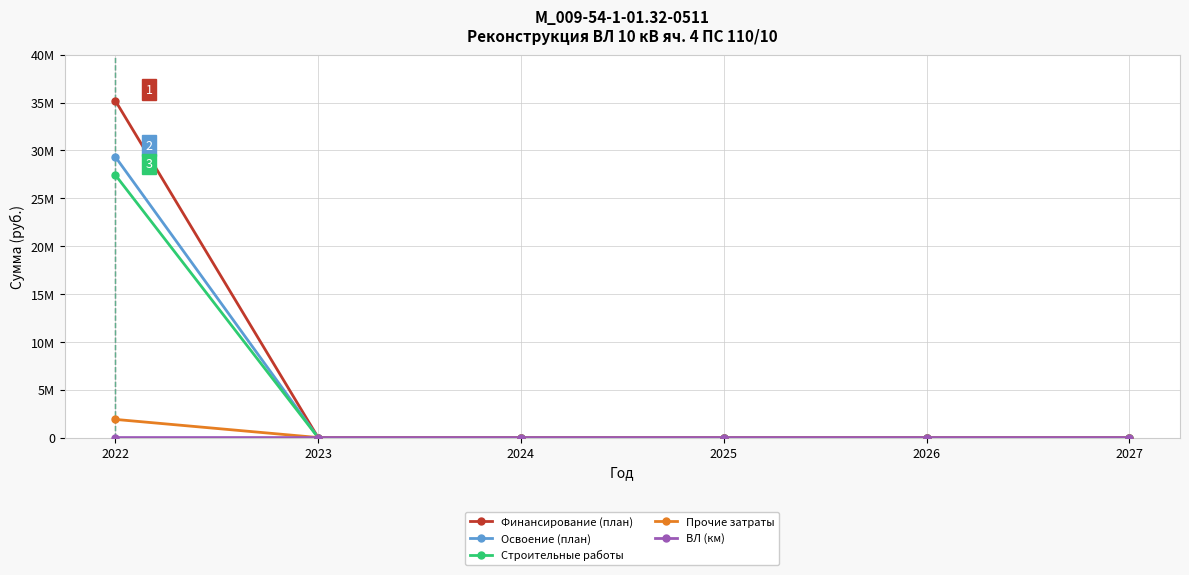

Reading left to right, extract all data points from this chart.

Финансирование (план): 35204720	0	0	0	0	0
Освоение (план): 29337267	0	0	0	0	0
Строительные работы: 27441088	0	0	0	0	0
Прочие затраты: 1896179	0	0	0	0	0
ВЛ (км): 150	0	0	0	0	0